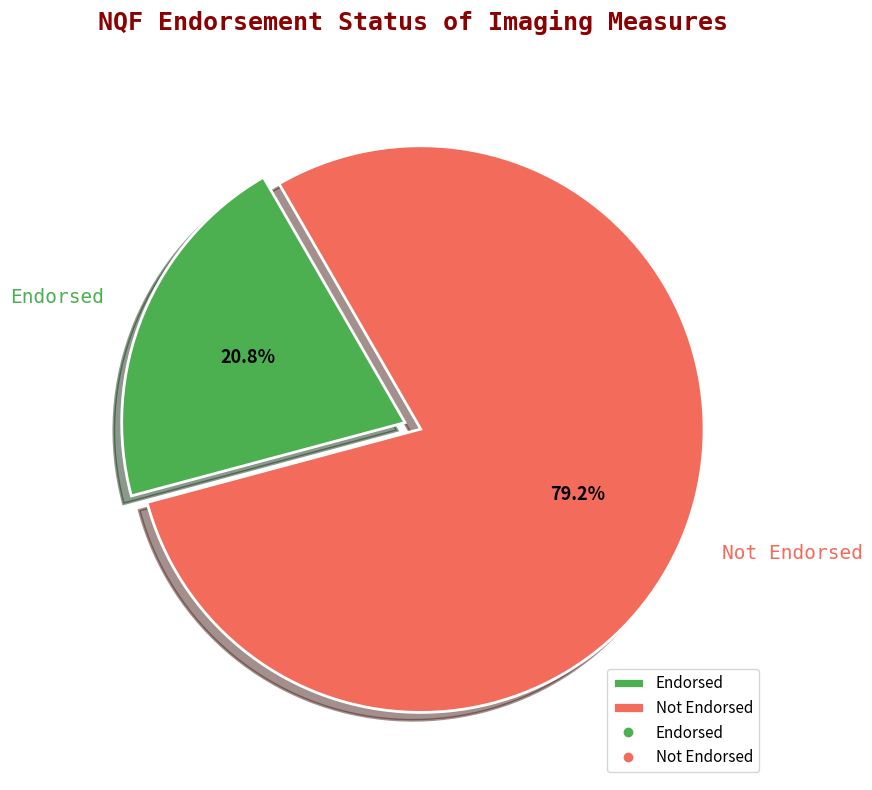

Is it true that Not Endorsed is 90% of the pie?

False